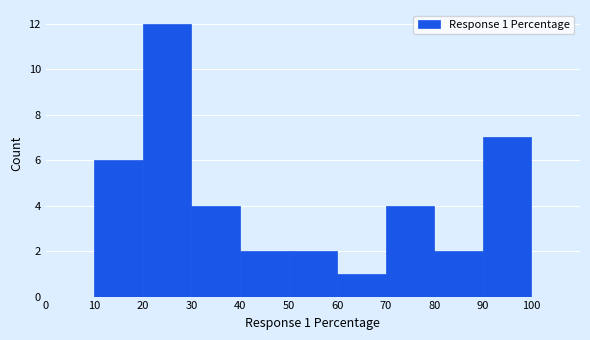

Which range on the x-axis has the tallest bar?

20 to 30